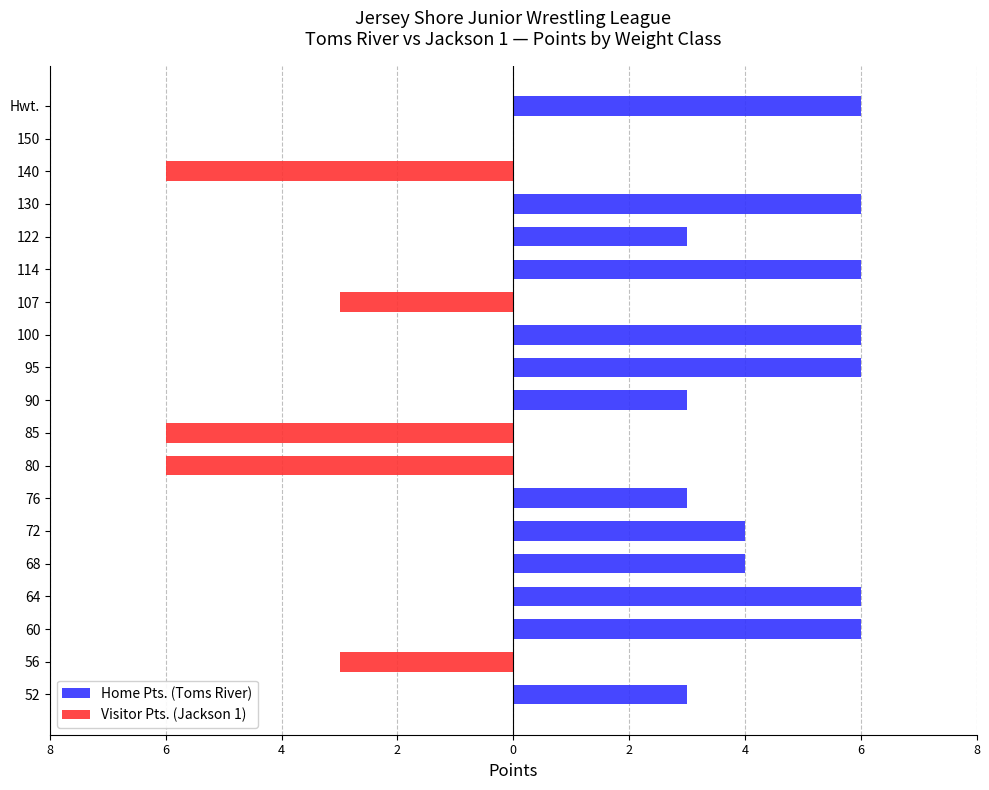

What is the spread (max minus min) of values at 60?

6